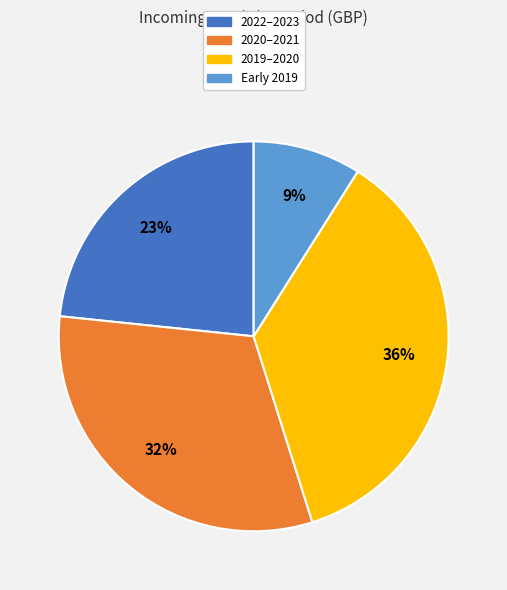

To the nearest percent, what is the difference between the largest and smallest slice percentages?

27%